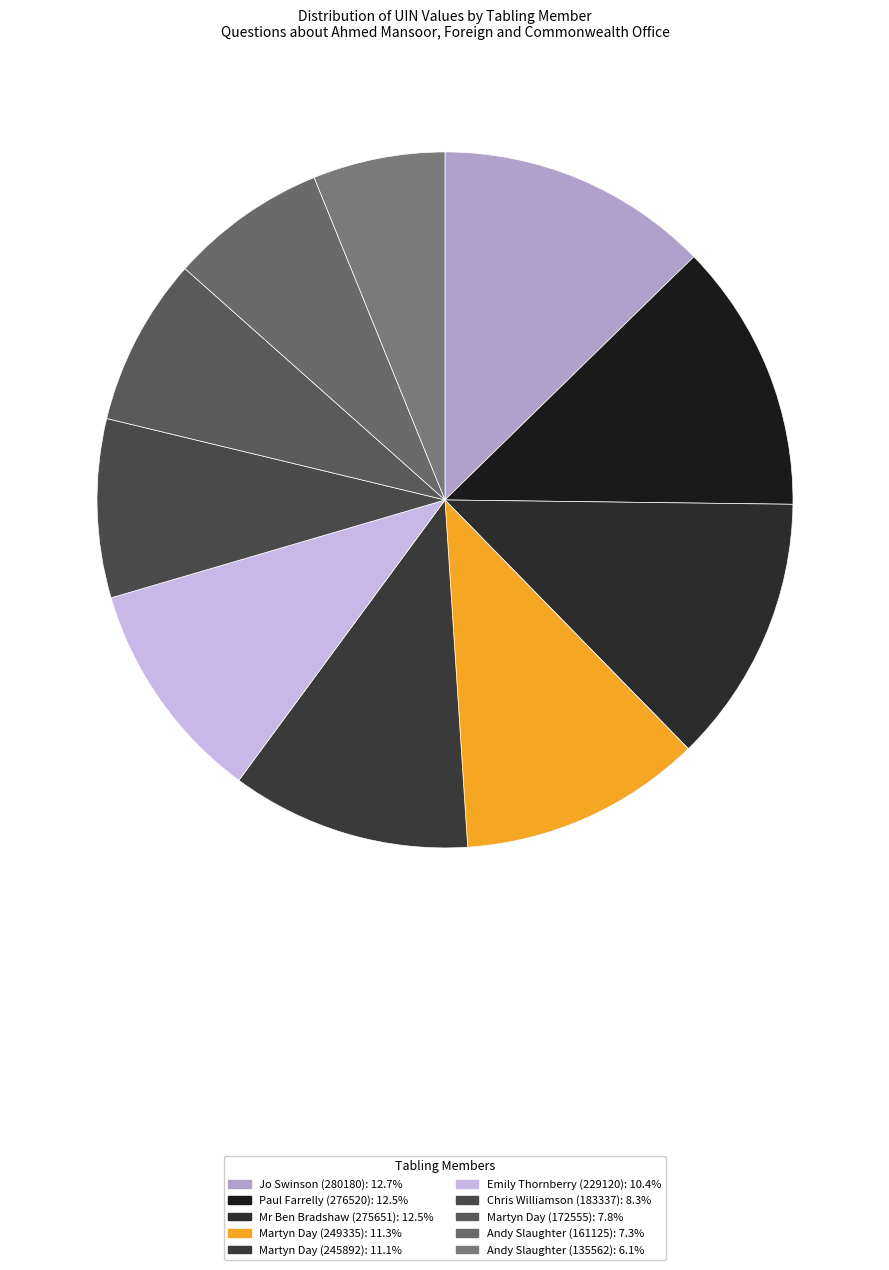

To the nearest percent, what is the difference between the largest and smallest slice percentages?

7%